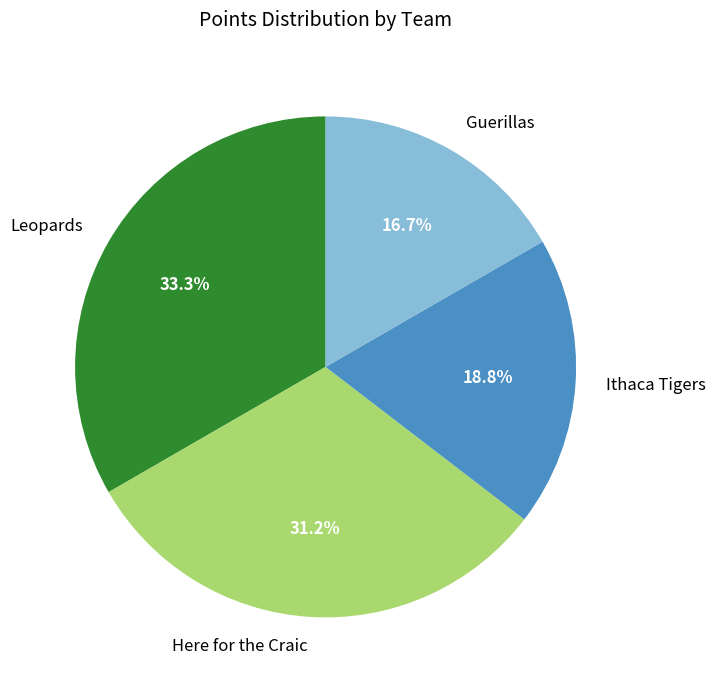

Between Leopards and Here for the Craic, which is larger?

Leopards